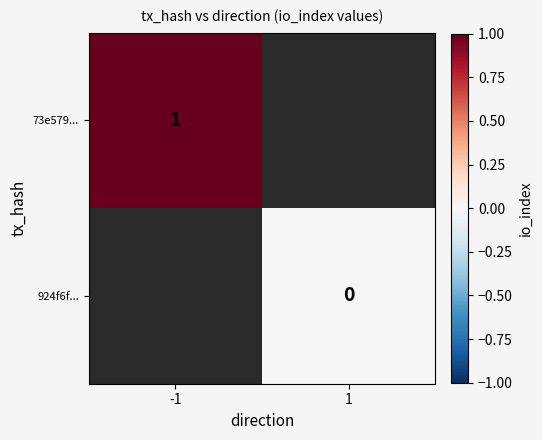

The value of 73e579... at -1 is 1. True or false?

True